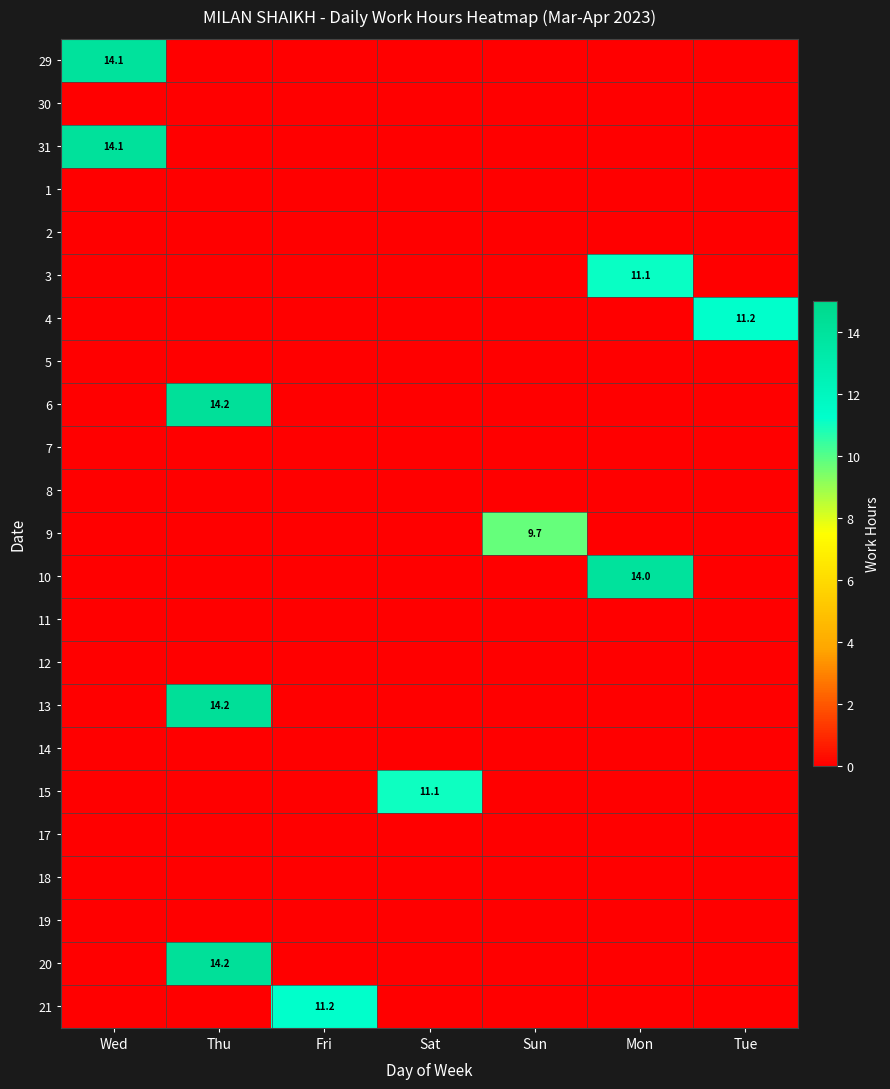

Which label corresponds to the largest value in the chart?

Thu